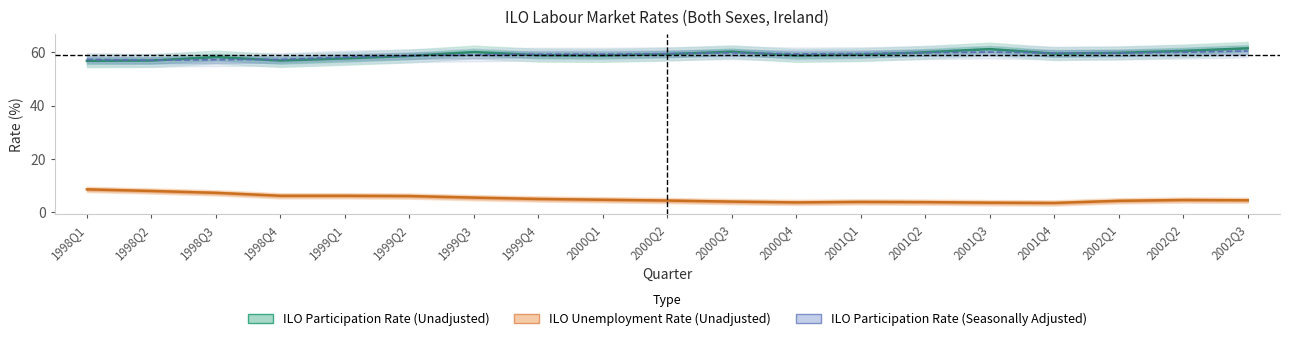

Where is the first local maximum for ILO Participation Rate (Seasonally Adjusted)?

2000Q3